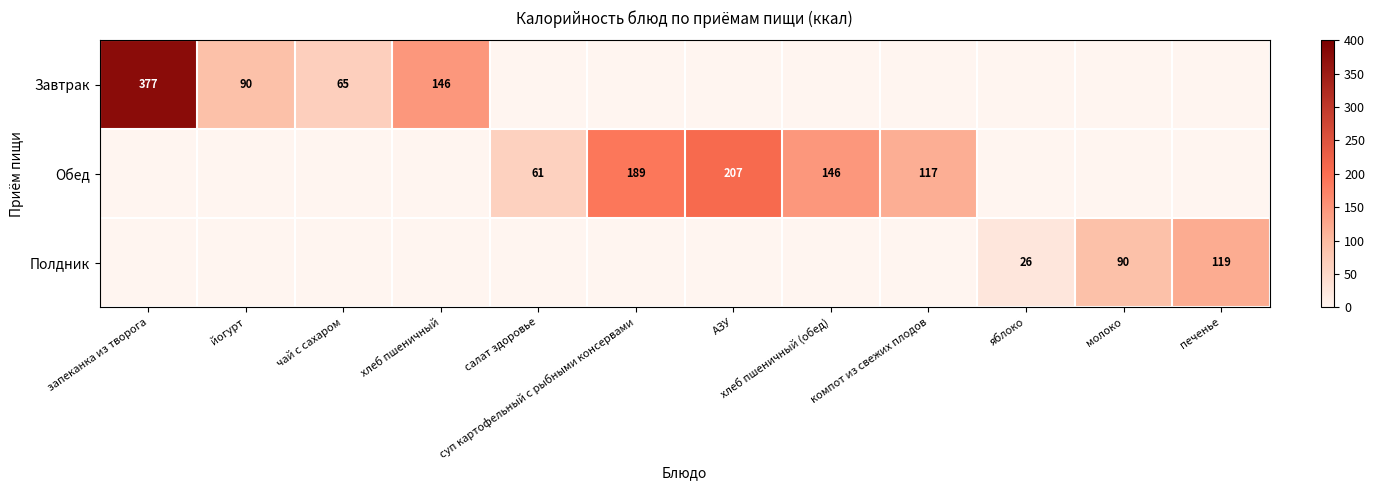

The value of Завтрак at чай с сахаром is 27. True or false?

False